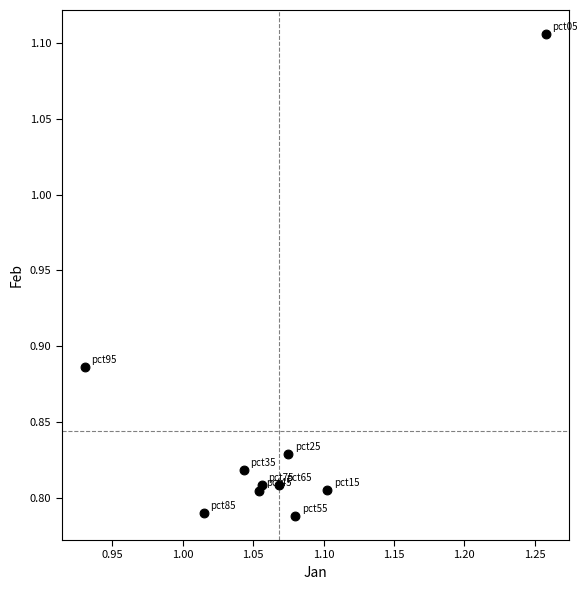

What is the range of Y values (max minus min)?

0.3